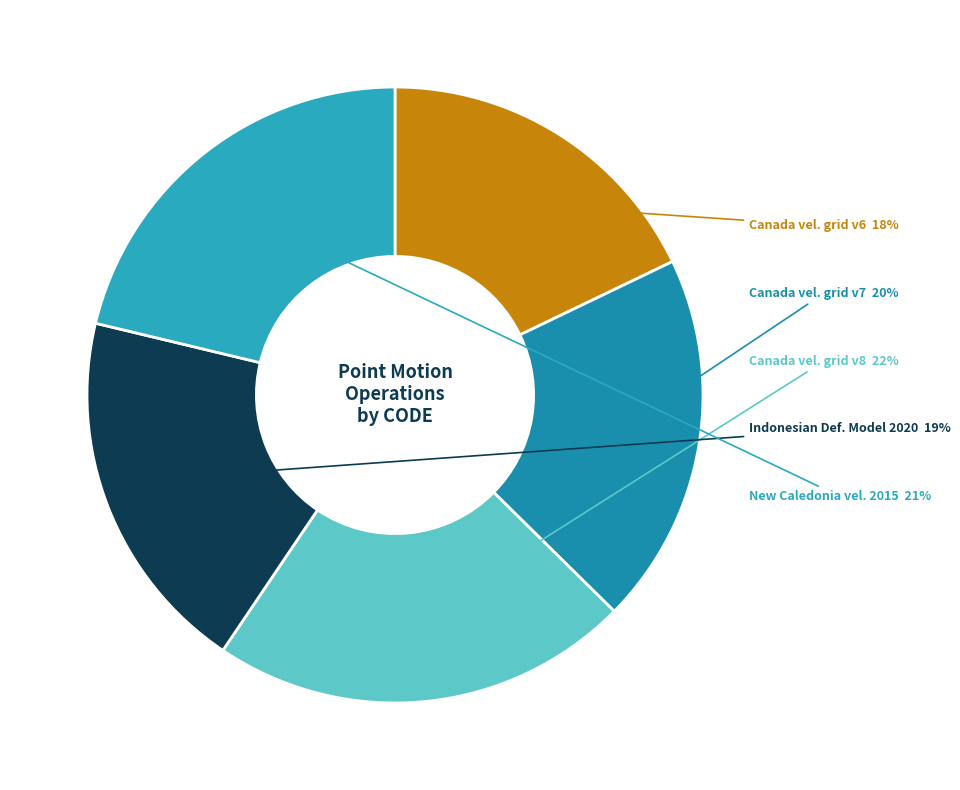

How many slices are in this pie chart?

5